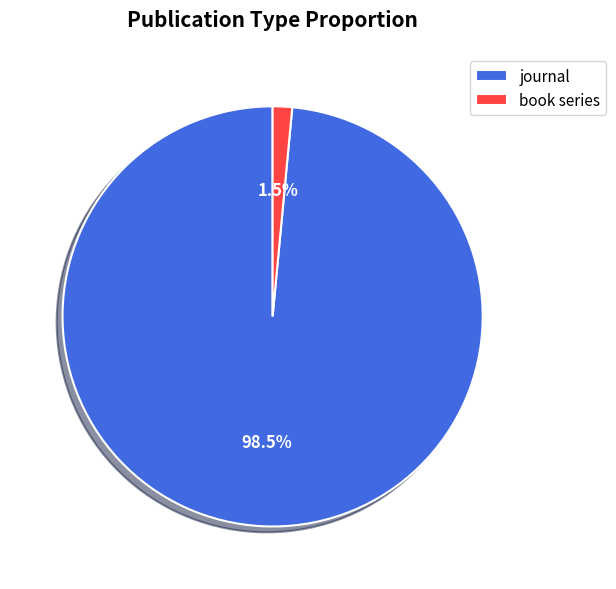

Is book series the majority of the pie?

No